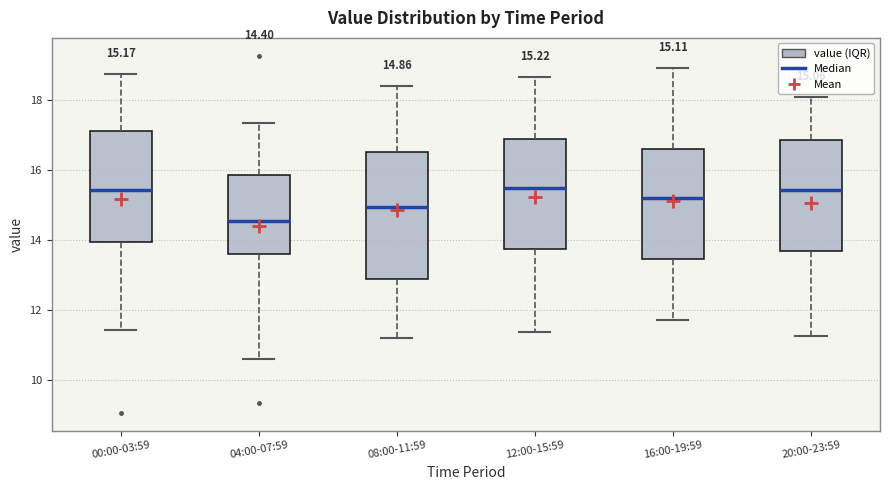

Comparing the boxes themselves (not the whiskers), which one is the tallest?

08:00-11:59